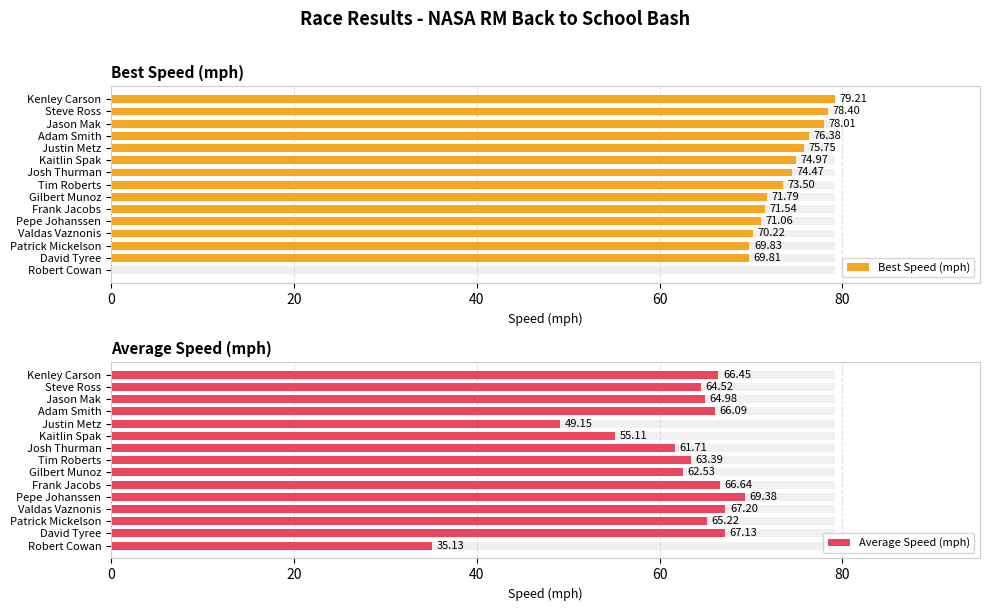

Reading right to left, extract all data points from this chart.

Best Speed (mph): 0.0	69.8	69.8	70.2	71.1	71.5	71.8	73.5	74.5	75.0	75.8	76.4	78.0	78.4	79.2
Average Speed (mph): 35.1	67.1	65.2	67.2	69.4	66.6	62.5	63.4	61.7	55.1	49.2	66.1	65.0	64.5	66.4